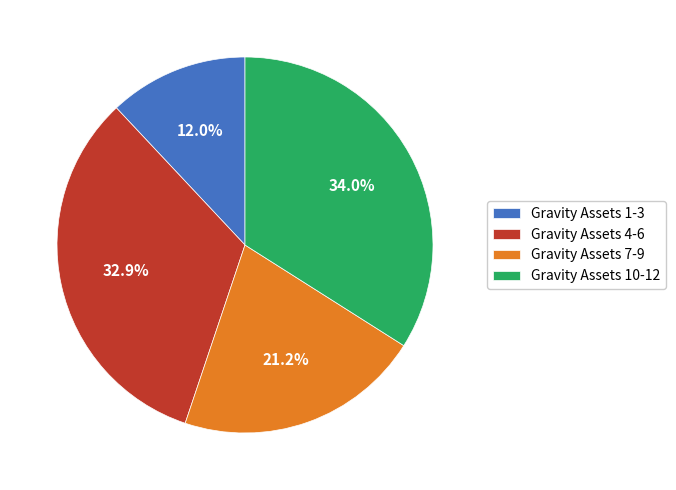

What percentage do Gravity Assets 10-12 and Gravity Assets 4-6 together represent?

66.8%